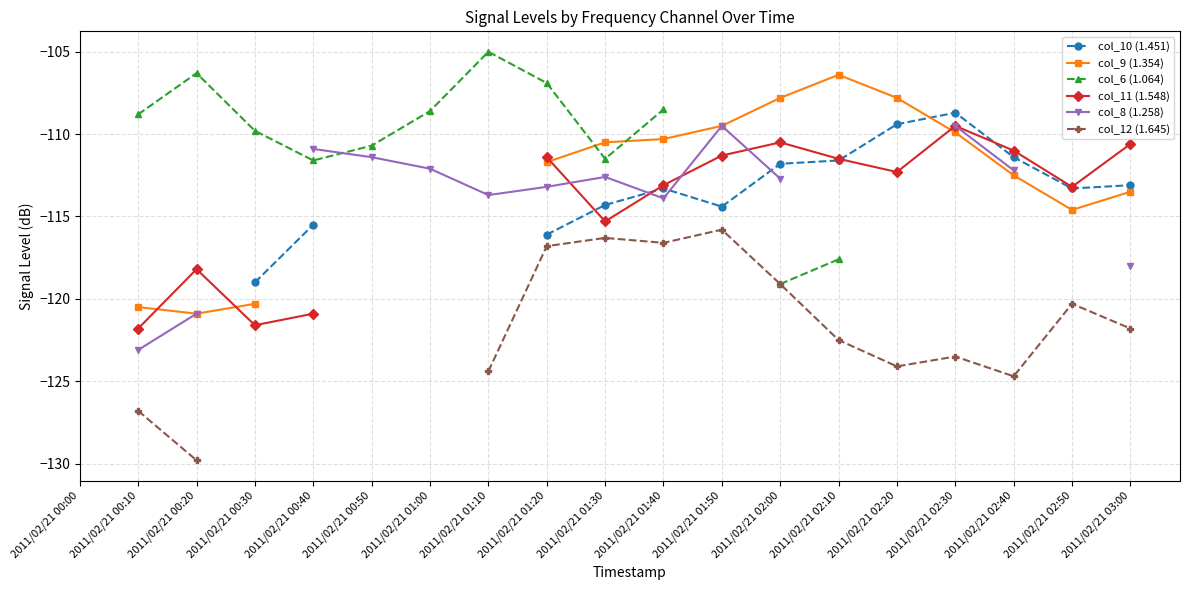

At which category does col_11 (1.548) reach its first local peak?

2011/02/21 00:20